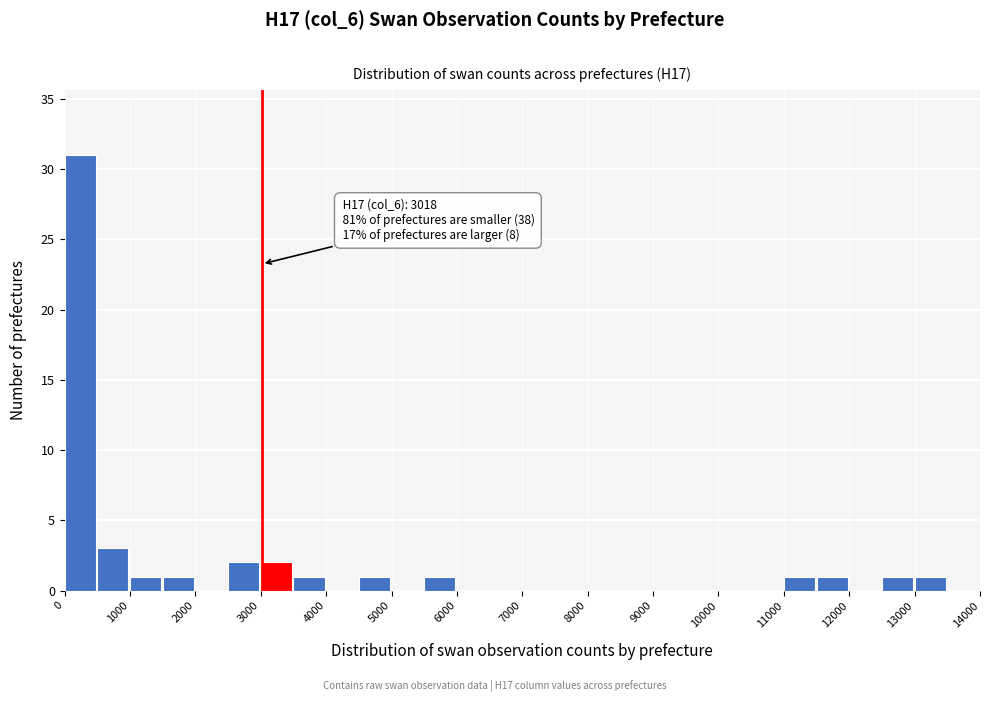

Over which range of the x-axis is the bar tallest?

0 to 500